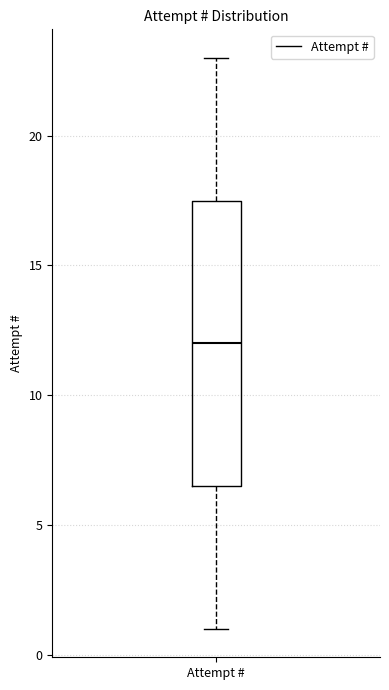

Where does the upper whisker of the box for Attempt # end on the y-axis? The values are not printed on the chart, so give them approximately, as read against the axis.

23.0